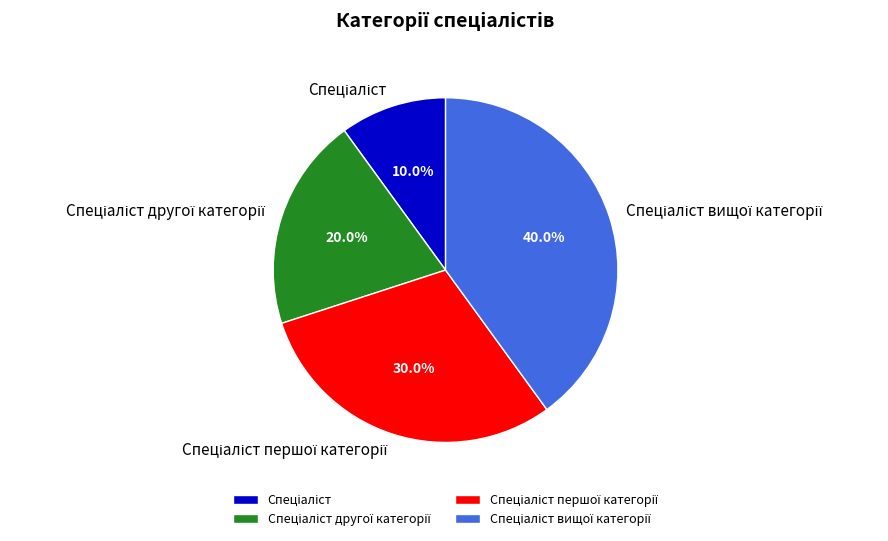

Is there a majority slice in this chart?

No